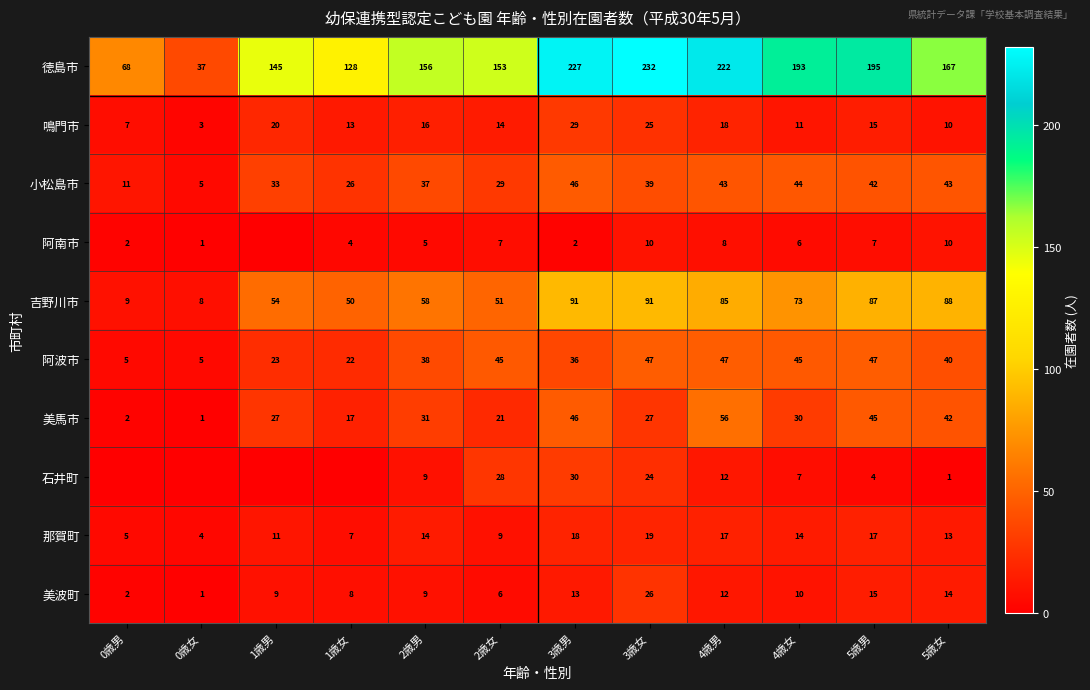

How many values in the 美馬市 series are below 30?

6